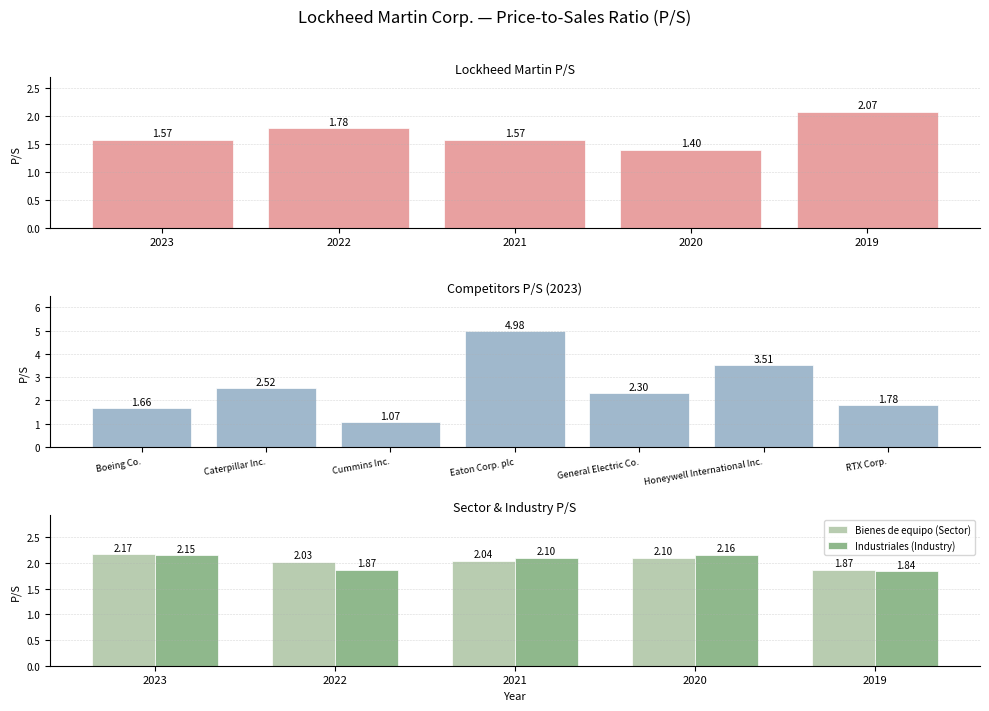

Is the value of 2022 at Cummins Inc. greater than the value of 2020 at Honeywell International Inc.?

No